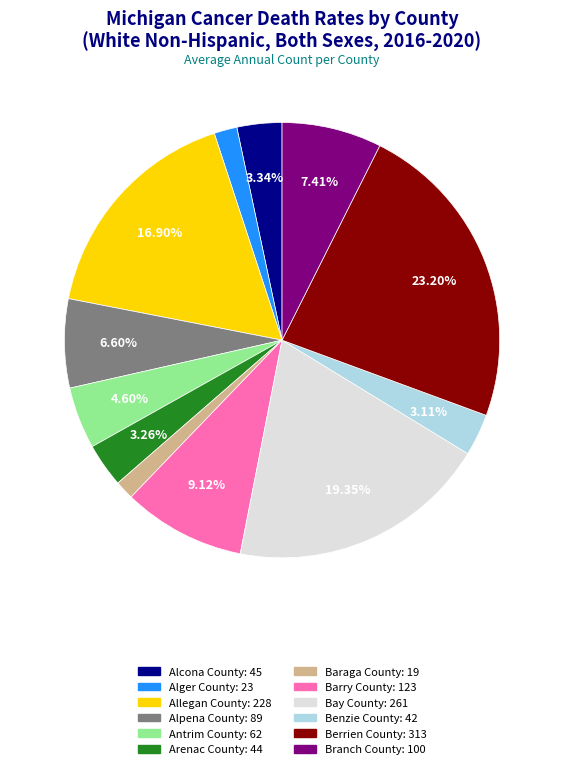

To the nearest percent, what percentage of the pie is Alpena County?

7%